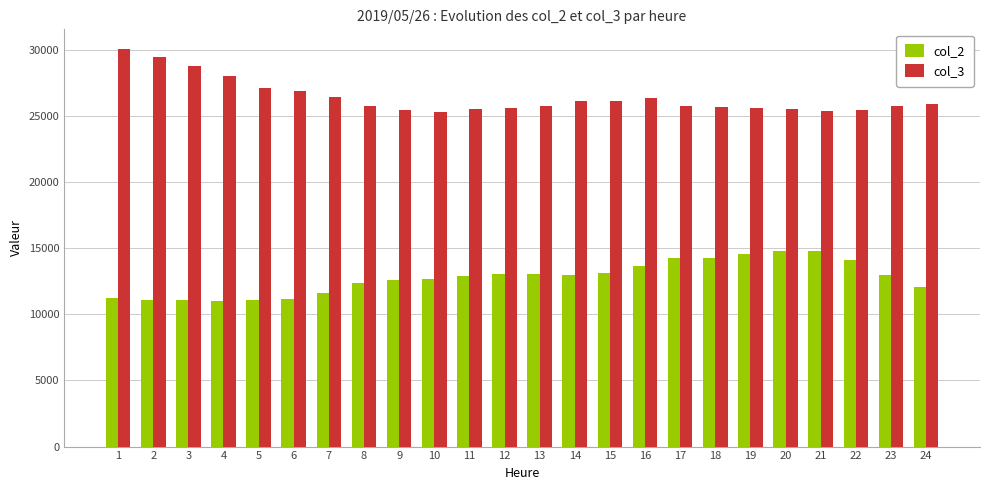

What is the smallest value displayed?

11035